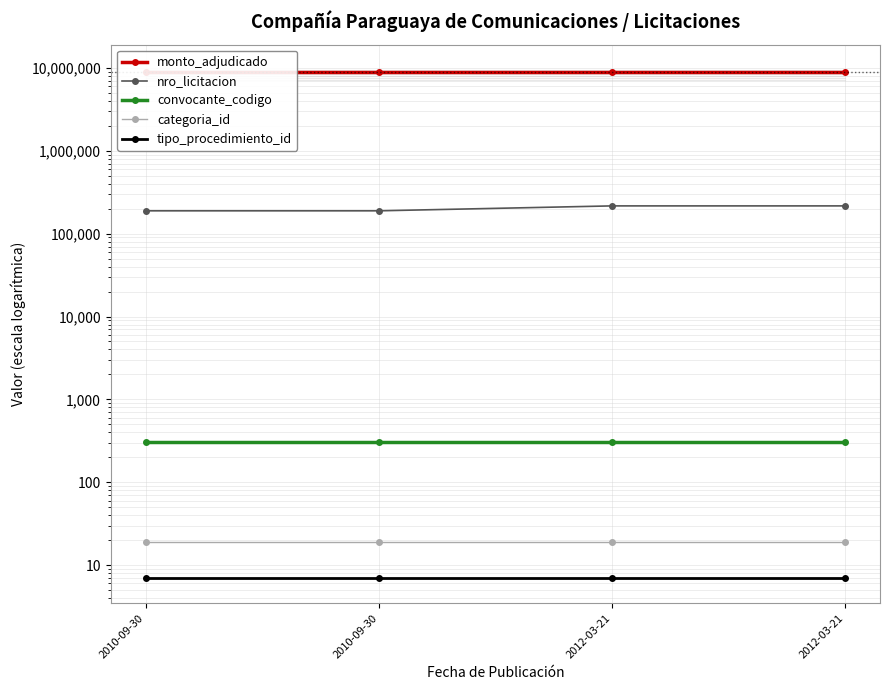

Does the chart display data point markers on the line(s)?

Yes